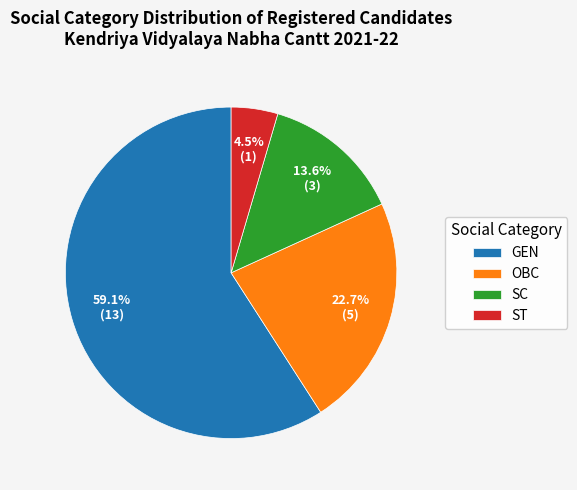

To the nearest percent, what percentage of the pie is GEN?

59%